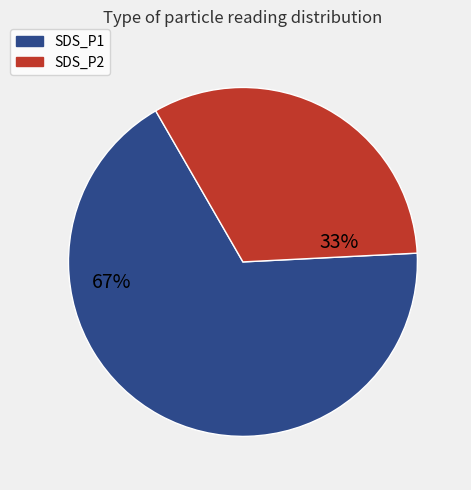

Is there any slice that represents more than half of the pie?

Yes